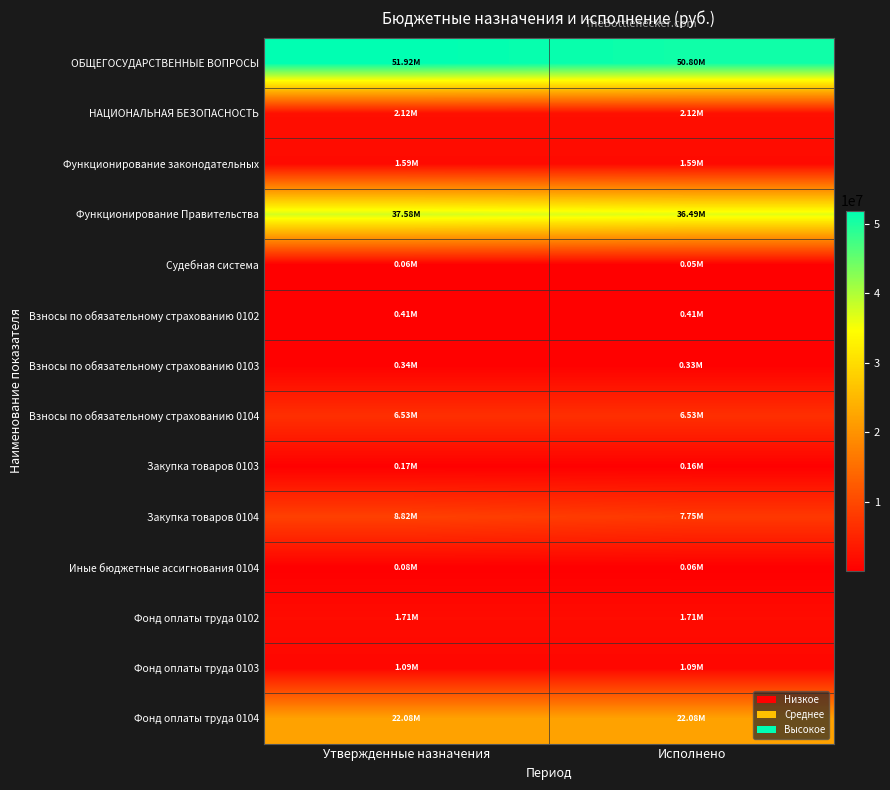

Reading left to right, list all the values displayed in this chart.

ОБЩЕГОСУДАРСТВЕННЫЕ ВОПРОСЫ: Утвержденные назначения=51923290.4	Исполнено=50803692.2
НАЦИОНАЛЬНАЯ БЕЗОПАСНОСТЬ: Утвержденные назначения=2116524.9	Исполнено=2116524.9
Функционирование законодательных: Утвержденные назначения=1594895.6	Исполнено=1585448.9
Функционирование Правительства: Утвержденные назначения=37580276.2	Исполнено=36487645.3
Судебная система: Утвержденные назначения=59100.0	Исполнено=52884.0
Взносы по обязательному страхованию 0102: Утвержденные назначения=410061.0	Исполнено=410061.0
Взносы по обязательному страхованию 0103: Утвержденные назначения=335092.4	Исполнено=331699.6
Взносы по обязательному страхованию 0104: Утвержденные назначения=6526631.2	Исполнено=6526631.2
Закупка товаров 0103: Утвержденные назначения=166118.5	Исполнено=162356.6
Закупка товаров 0104: Утвержденные назначения=8821886.2	Исполнено=7746979.3
Иные бюджетные ассигнования 0104: Утвержденные назначения=75564.7	Исполнено=57840.7
Фонд оплаты труда 0102: Утвержденные назначения=1706463.9	Исполнено=1706463.9
Фонд оплаты труда 0103: Утвержденные назначения=1093684.7	Исполнено=1091392.7
Фонд оплаты труда 0104: Утвержденные назначения=22084030.5	Исполнено=22084030.5